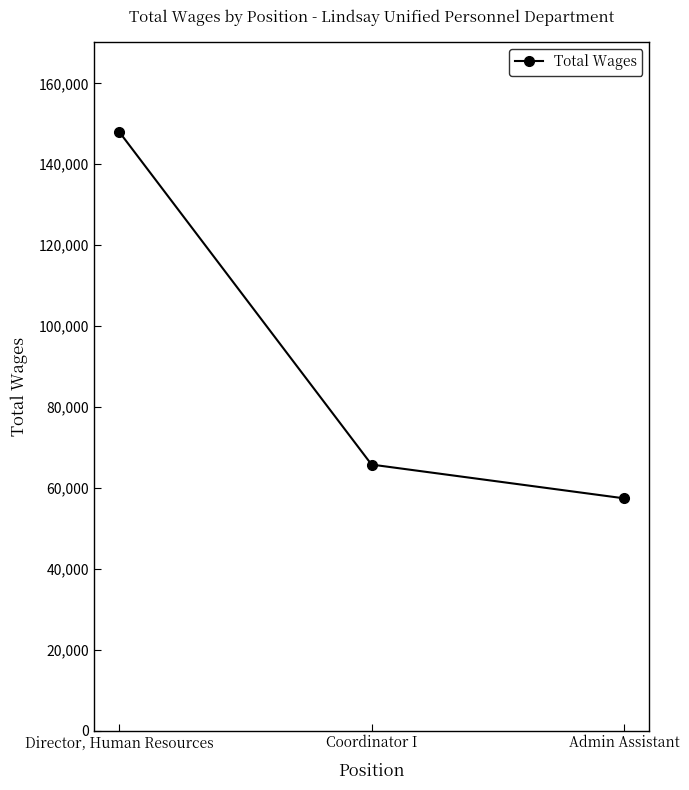

What is the average value?

90416